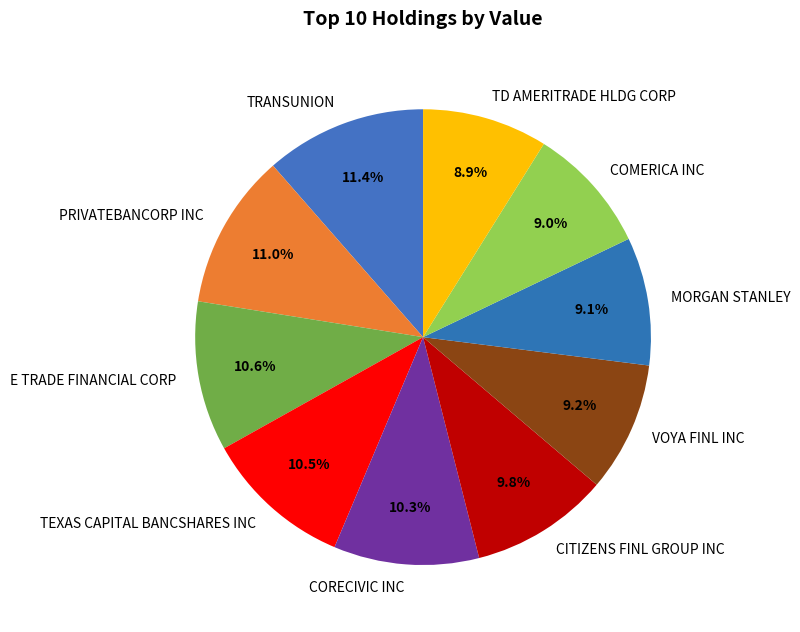

To the nearest percent, what is the difference between the largest and smallest slice percentages?

3%